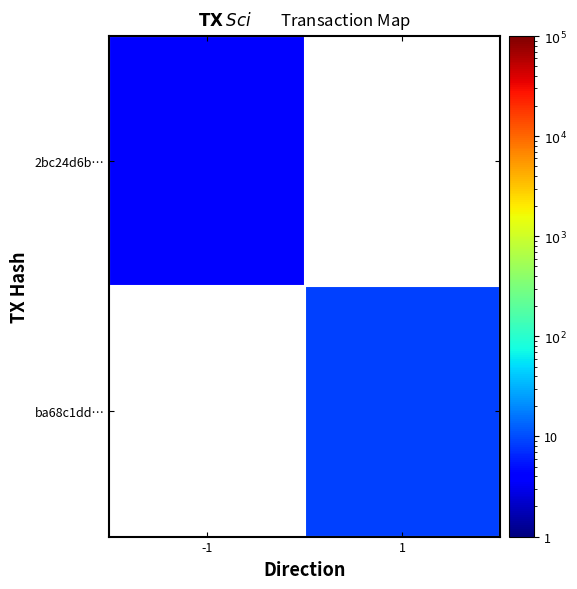

Which category has the lowest value across all series?

-1